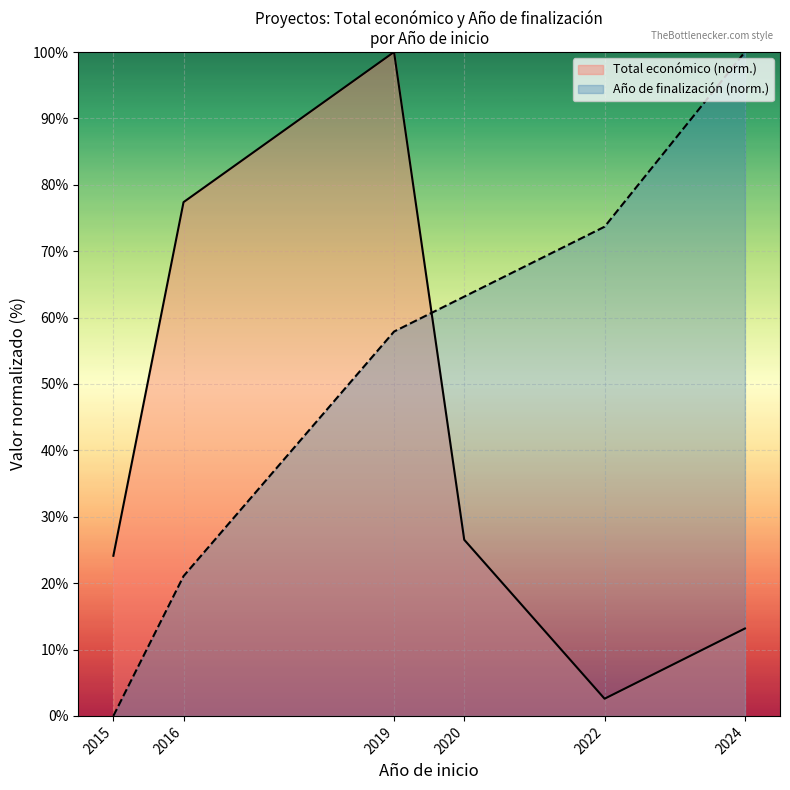

How many values in the Total económico (norm.) series exceed 26?

3